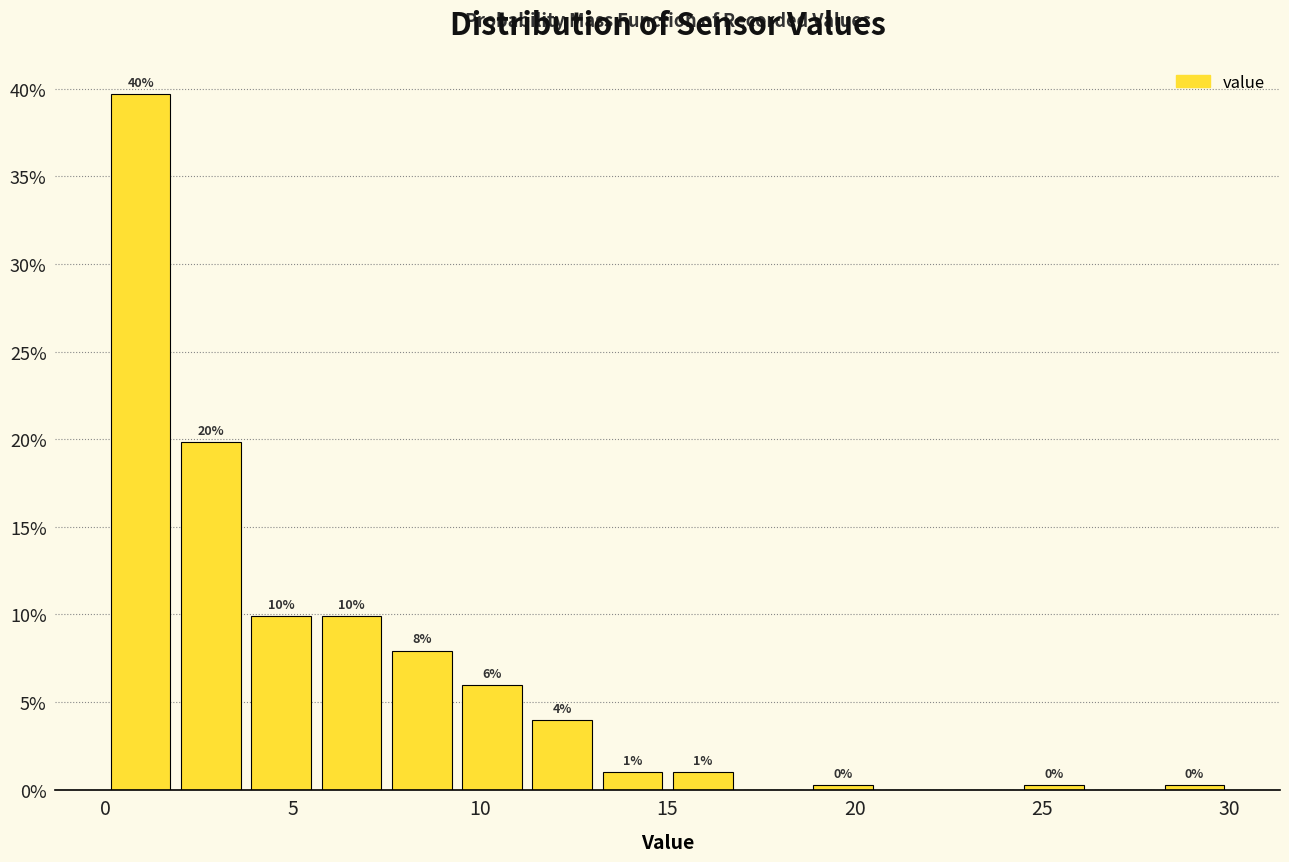

Around what value on the x-axis is the tallest bar? Give the approximate position of its centre, as read against the axis.

1.0